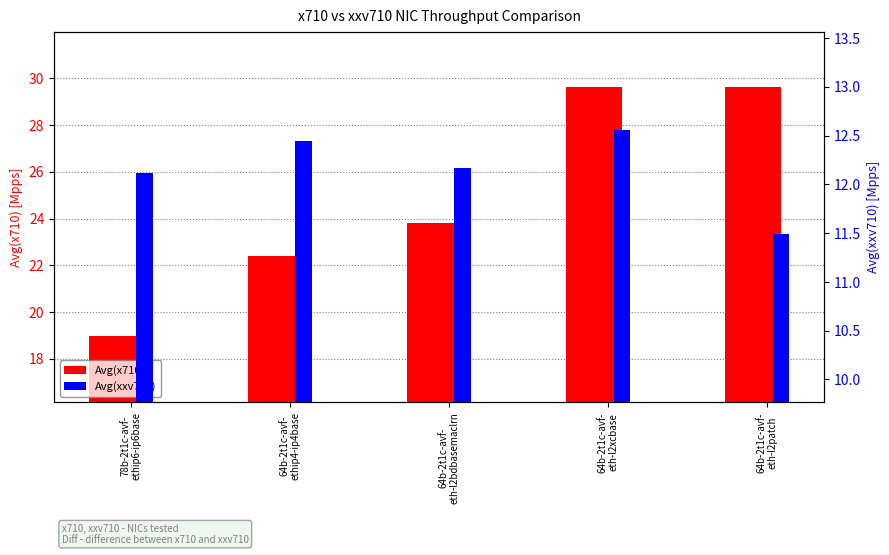

At which category is the sum across all series the highest?

64b-2t1c-avf-
eth-l2xcbase